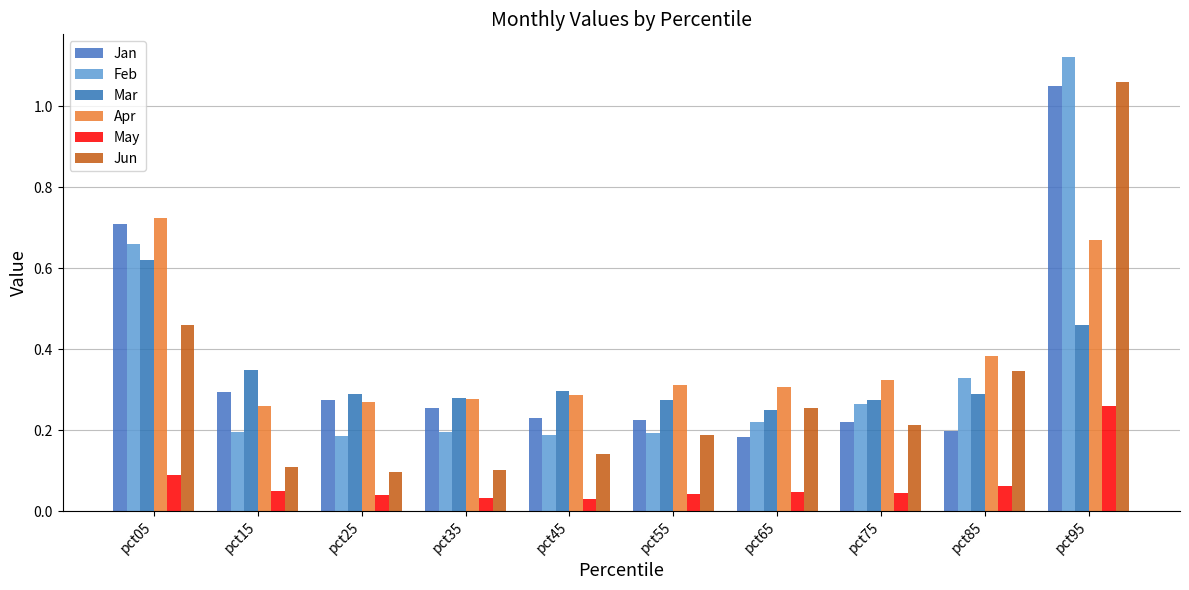

At which category is the sum across all series the highest?

pct95